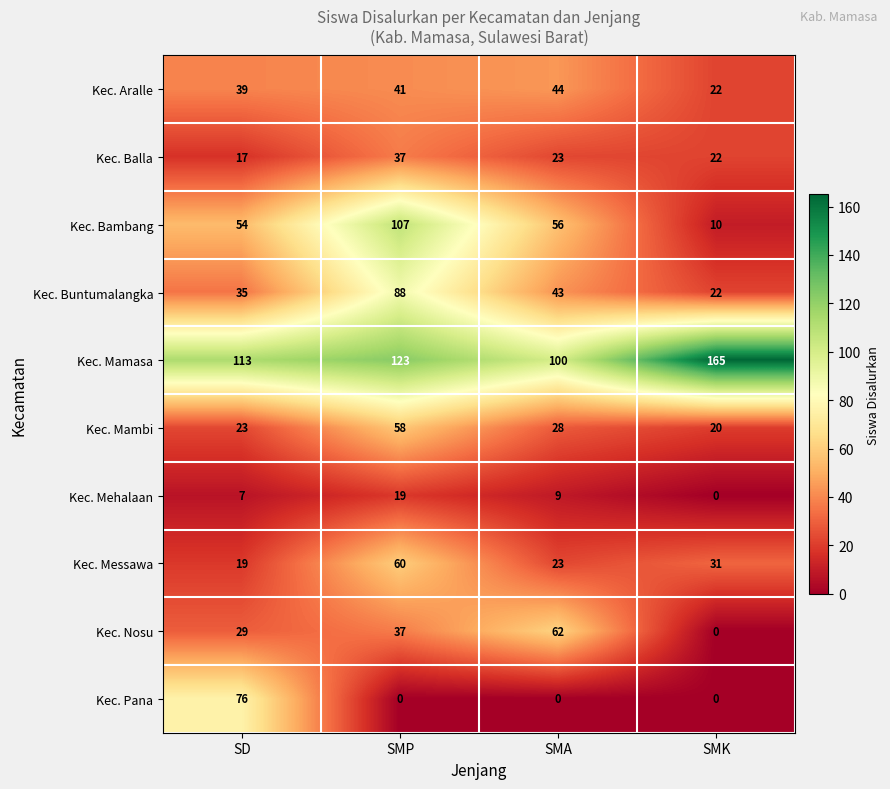

Between SD and SMA, which series saw the biggest shift?

Kec. Pana